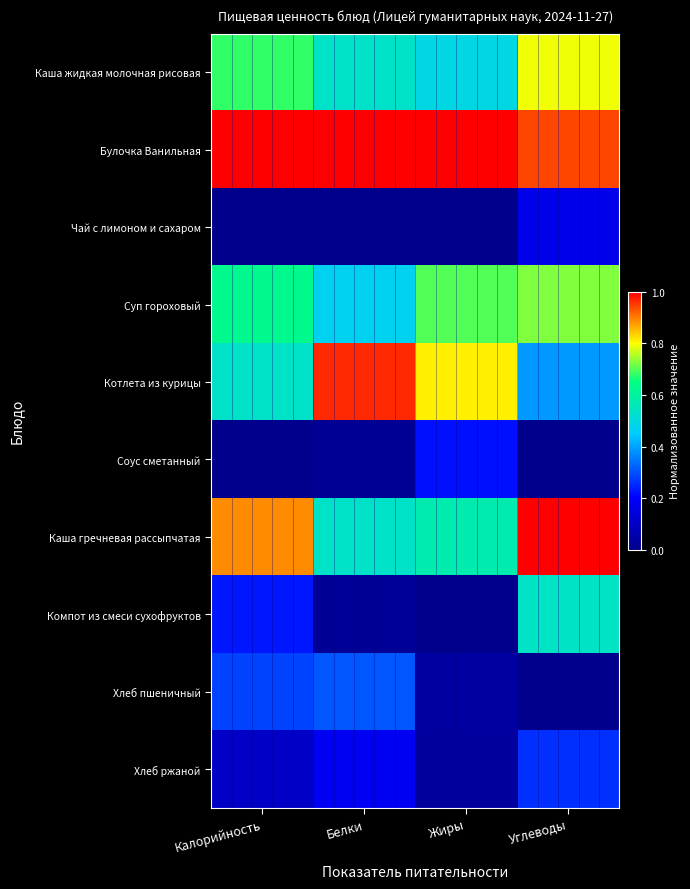

List the series in order of their peak value, lowest first.

Чай с лимоном и сахаром, Соус сметанный, Хлеб ржаной, Хлеб пшеничный, Компот из смеси сухофруктов, Суп гороховый, Каша жидкая молочная рисовая, Котлета из курицы, Булочка Ванильная, Каша гречневая рассыпчатая